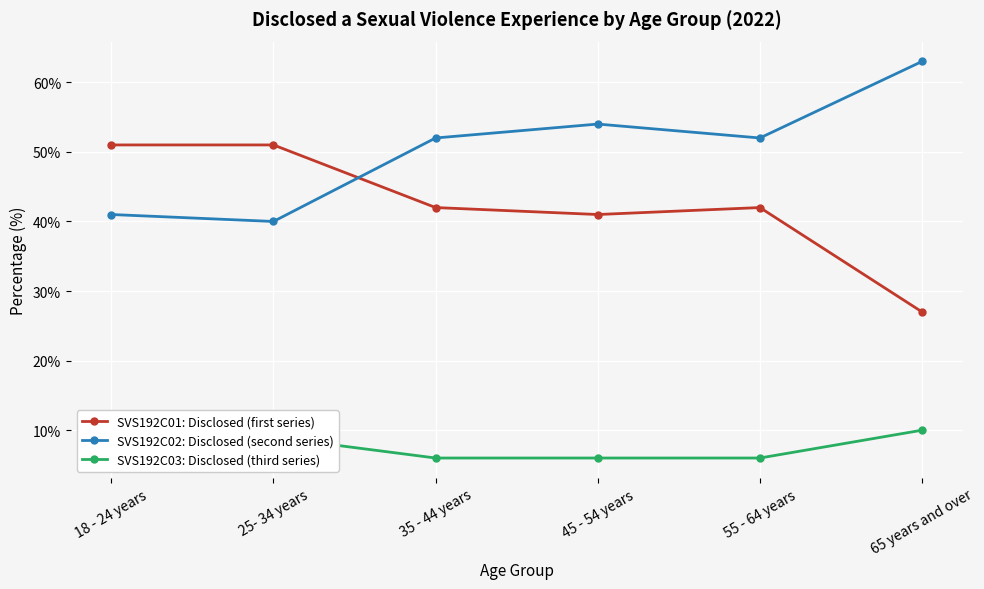

Where is the first local maximum for SVS192C02: Disclosed (second series)?

45 - 54 years